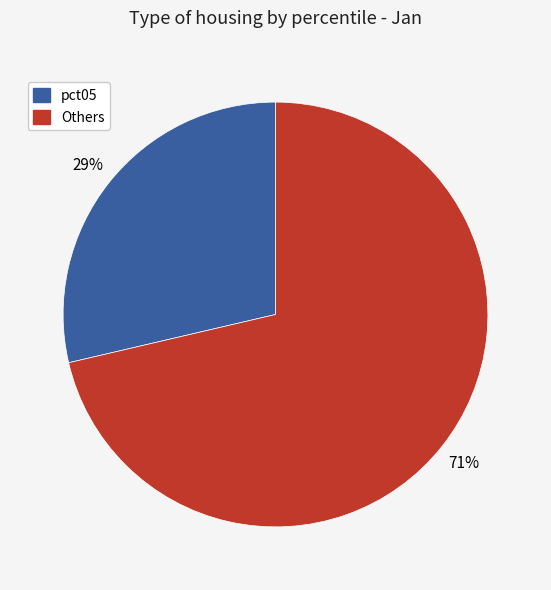

To the nearest percent, what is the average slice percentage?

50%